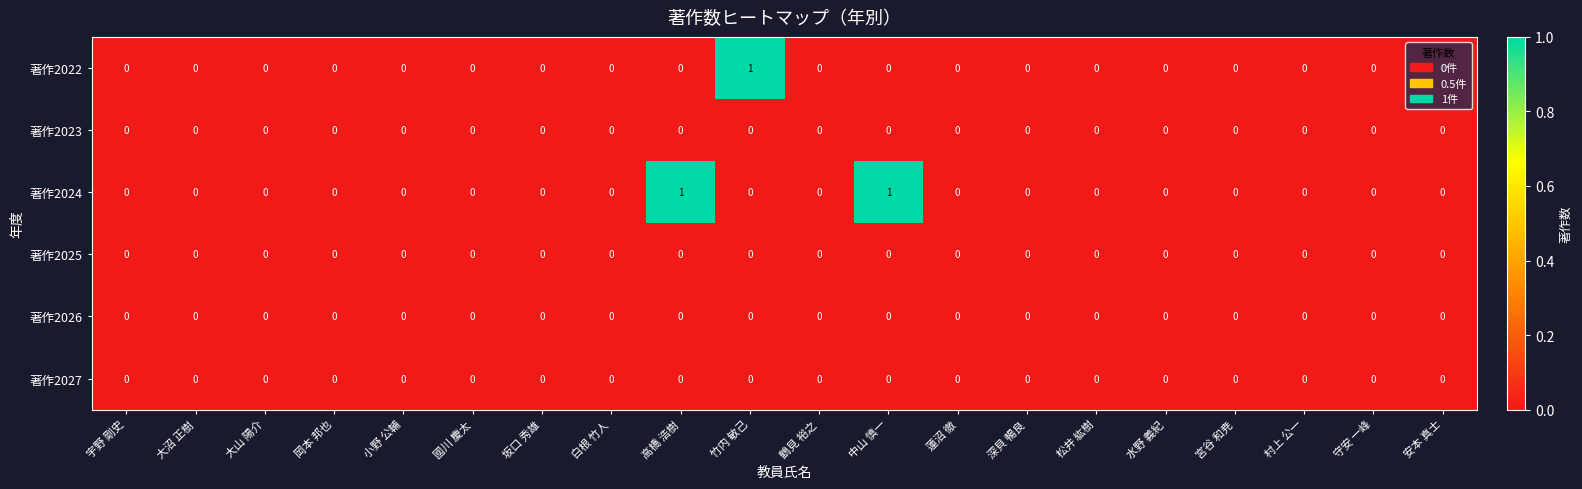

Which series has the largest total across all categories?

著作2024